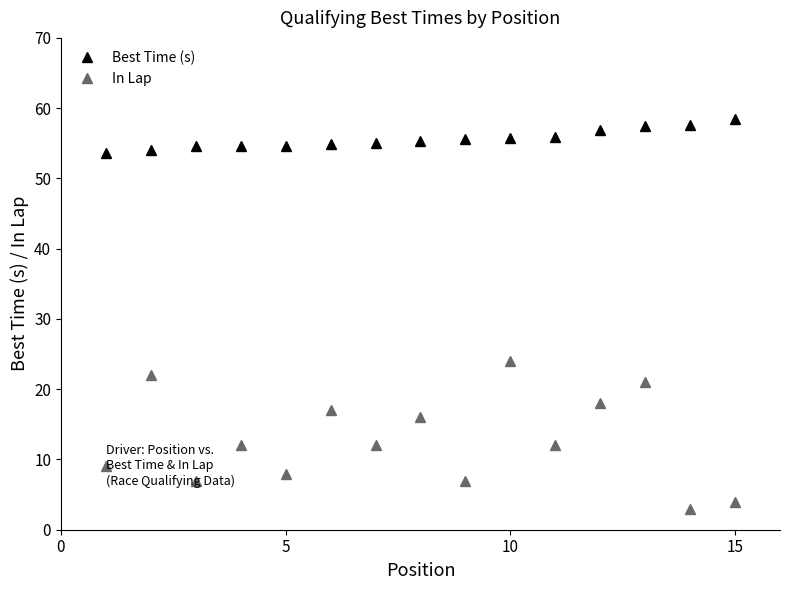

What is the difference between the maximum and minimum values in the In Lap series?

21.0